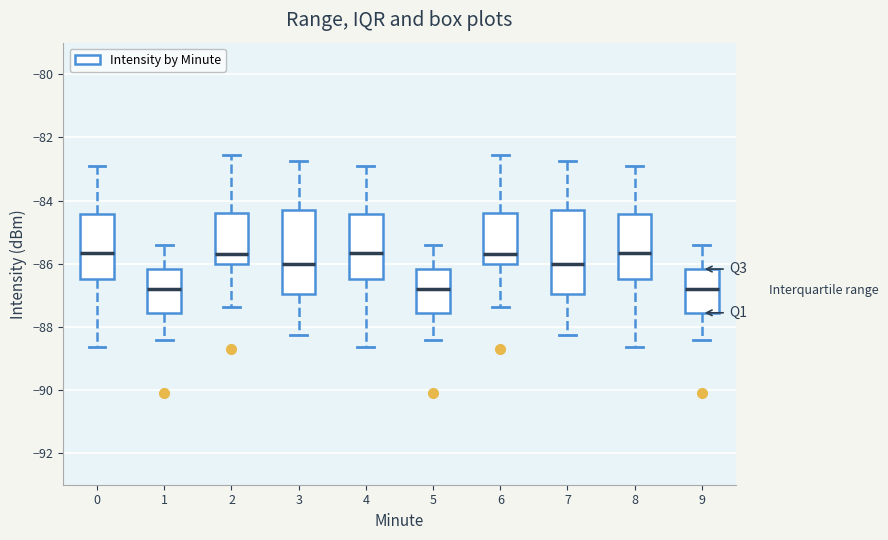

Reading left to right, read every box against the y-axis: the position of its median line, the range the box covers, and the ends of its whiskers. The values are not printed on the chart, so give them approximately, as read against the axis.

0: median -85.6, box -86.4 to -84.4, whiskers -88.6 to -83.0
1: median -86.8, box -87.6 to -86.2, whiskers -88.4 to -85.4
2: median -85.6, box -86.0 to -84.4, whiskers -87.4 to -82.6
3: median -86.0, box -87.0 to -84.2, whiskers -88.2 to -82.8
4: median -85.6, box -86.4 to -84.4, whiskers -88.6 to -83.0
5: median -86.8, box -87.6 to -86.2, whiskers -88.4 to -85.4
6: median -85.6, box -86.0 to -84.4, whiskers -87.4 to -82.6
7: median -86.0, box -87.0 to -84.2, whiskers -88.2 to -82.8
8: median -85.6, box -86.4 to -84.4, whiskers -88.6 to -83.0
9: median -86.8, box -87.6 to -86.2, whiskers -88.4 to -85.4